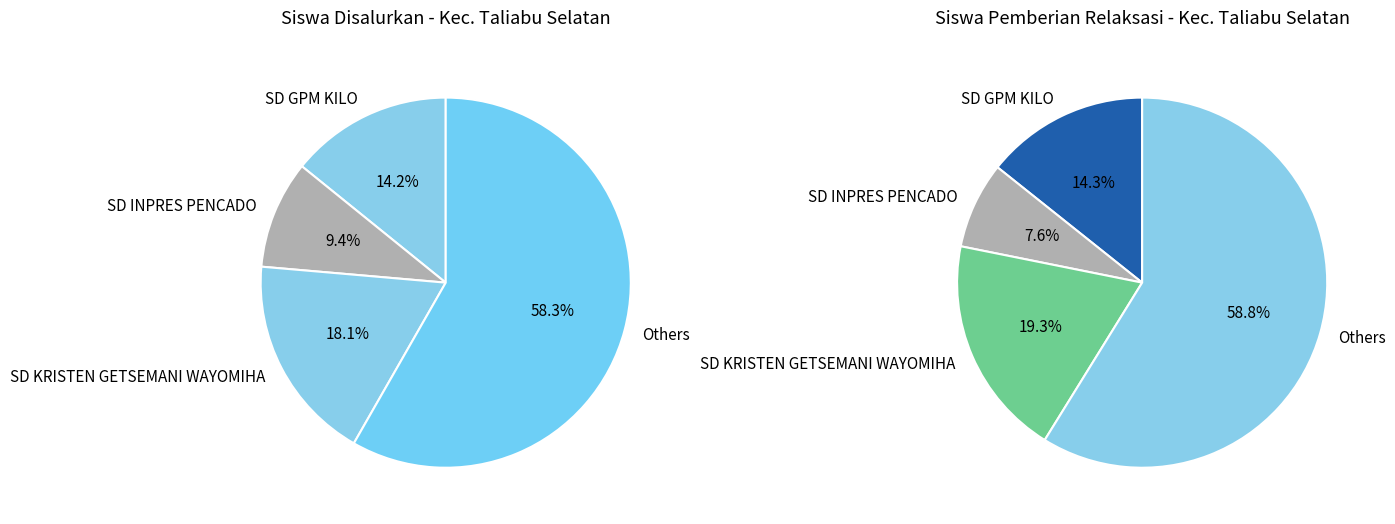

To the nearest percent, what portion does 2 represent?

18%